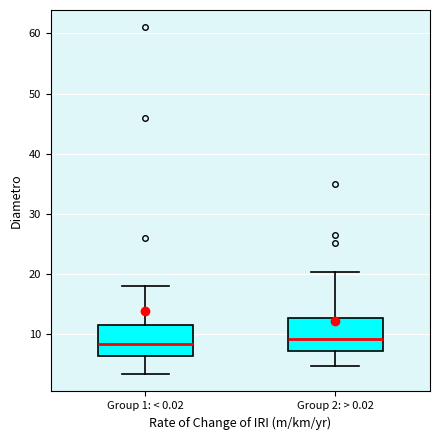

Where does the upper whisker of the box for Group 2: > 0.02 end on the y-axis? The values are not printed on the chart, so give them approximately, as read against the axis.

20